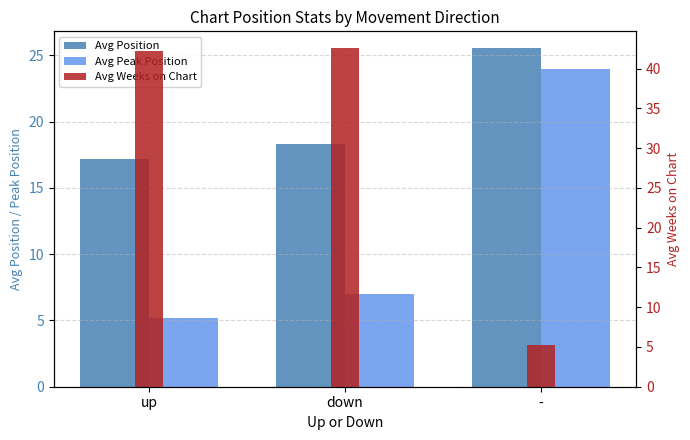

What is the value of the Avg Weeks on Chart bar at the 3rd from the left?

5.2